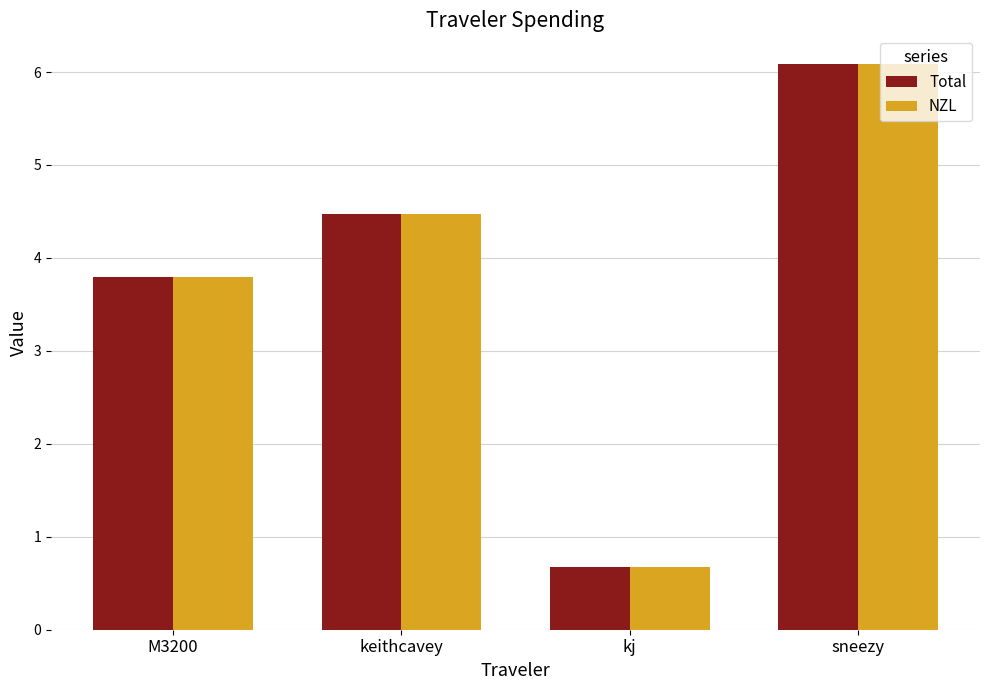

Is the value of Total at sneezy greater than the value of NZL at kj?

Yes